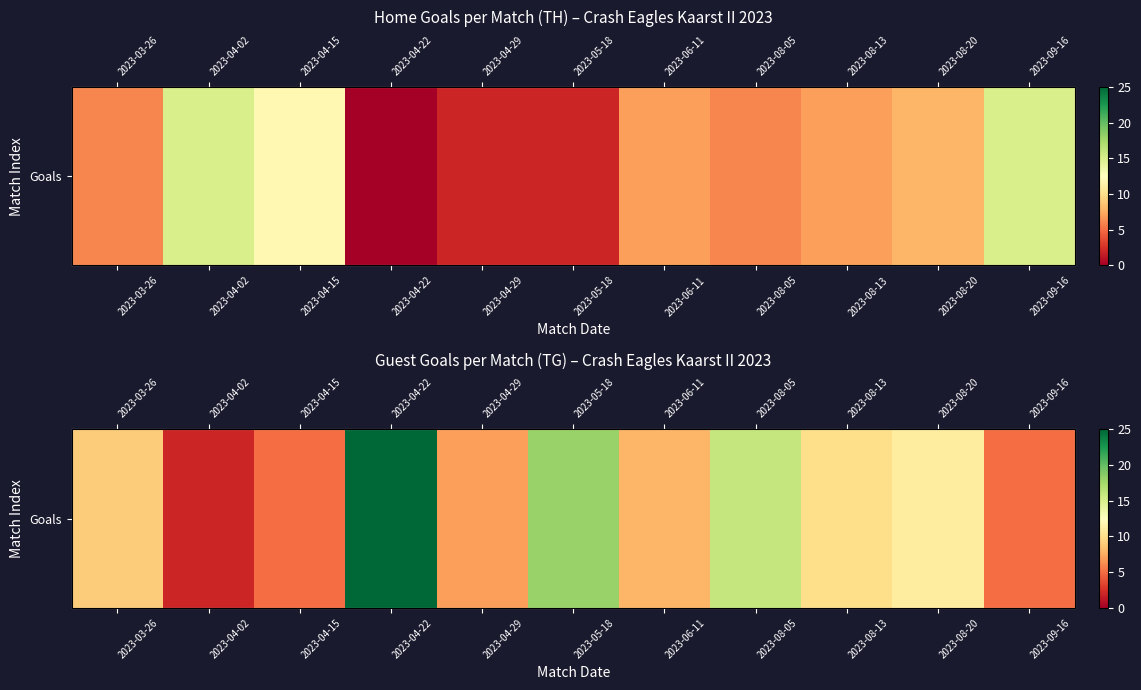

Reading left to right, transcribe all the data shown in this chart.

2023-03-26=9	2023-04-02=2	2023-04-15=5	2023-04-22=25	2023-04-29=7	2023-05-18=18	2023-06-11=8	2023-08-05=16	2023-08-13=10	2023-08-20=11	2023-09-16=5